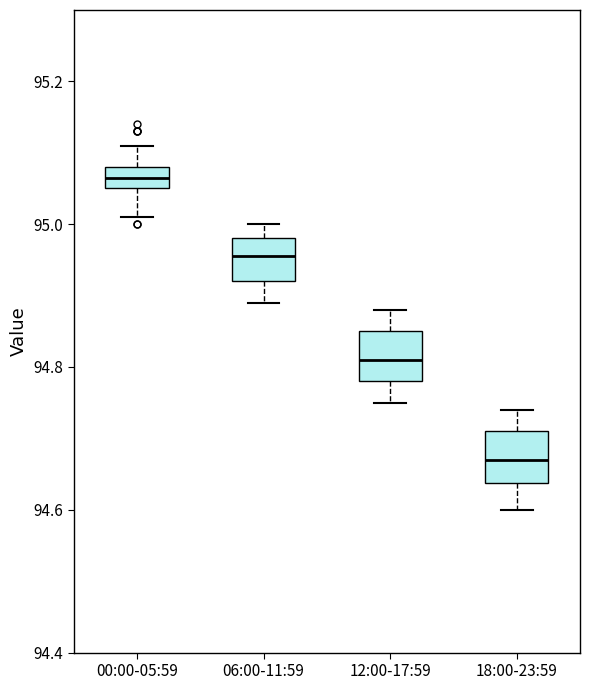

Reading left to right, read every box against the y-axis: the position of its median line, the range the box covers, and the ends of its whiskers. The values are not printed on the chart, so give them approximately, as read against the axis.

00:00-05:59: median 95.06 (inside the box), box 95.06 to 95.08, whiskers 95.02 to 95.12
06:00-11:59: median 94.96, box 94.92 to 94.98, whiskers 94.90 to 95.00
12:00-17:59: median 94.82, box 94.78 to 94.86, whiskers 94.76 to 94.88
18:00-23:59: median 94.68, box 94.64 to 94.72, whiskers 94.60 to 94.74